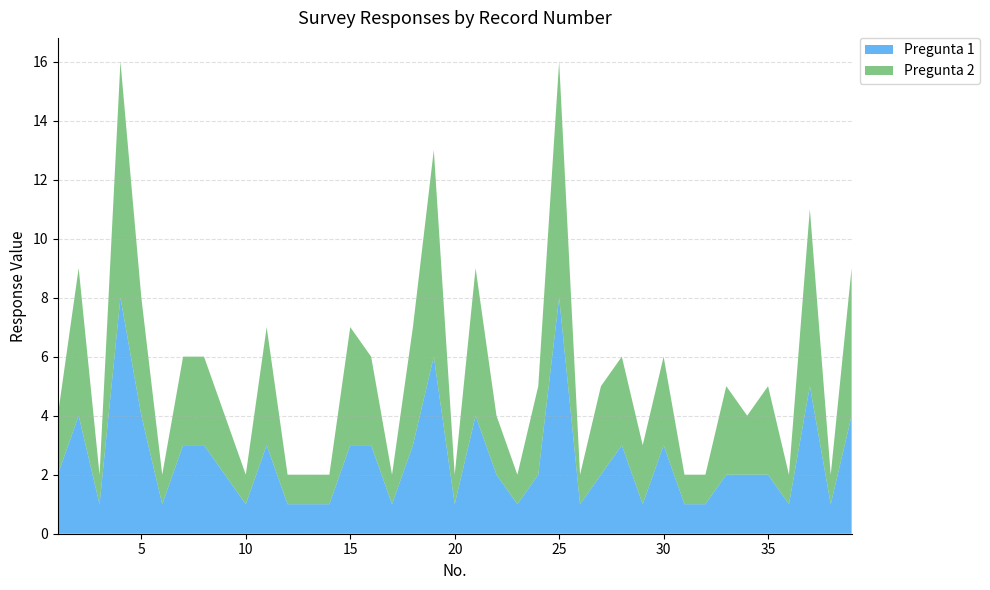

Reading left to right, list all the values displayed in this chart.

Pregunta 1: 1=2	2=4	3=1	4=8	5=4	6=1	7=3	8=3	9=2	10=1	11=3	12=1	13=1	14=1	15=3	16=3	17=1	18=3	19=6	20=1	21=4	22=2	23=1	24=2	25=8	26=1	27=2	28=3	29=1	30=3	31=1	32=1	33=2	34=2	35=2	36=1	37=5	38=1	39=4
Pregunta 2: 1=2	2=5	3=1	4=8	5=4	6=1	7=3	8=3	9=2	10=1	11=4	12=1	13=1	14=1	15=4	16=3	17=1	18=4	19=7	20=1	21=5	22=2	23=1	24=3	25=8	26=1	27=3	28=3	29=2	30=3	31=1	32=1	33=3	34=2	35=3	36=1	37=6	38=1	39=5